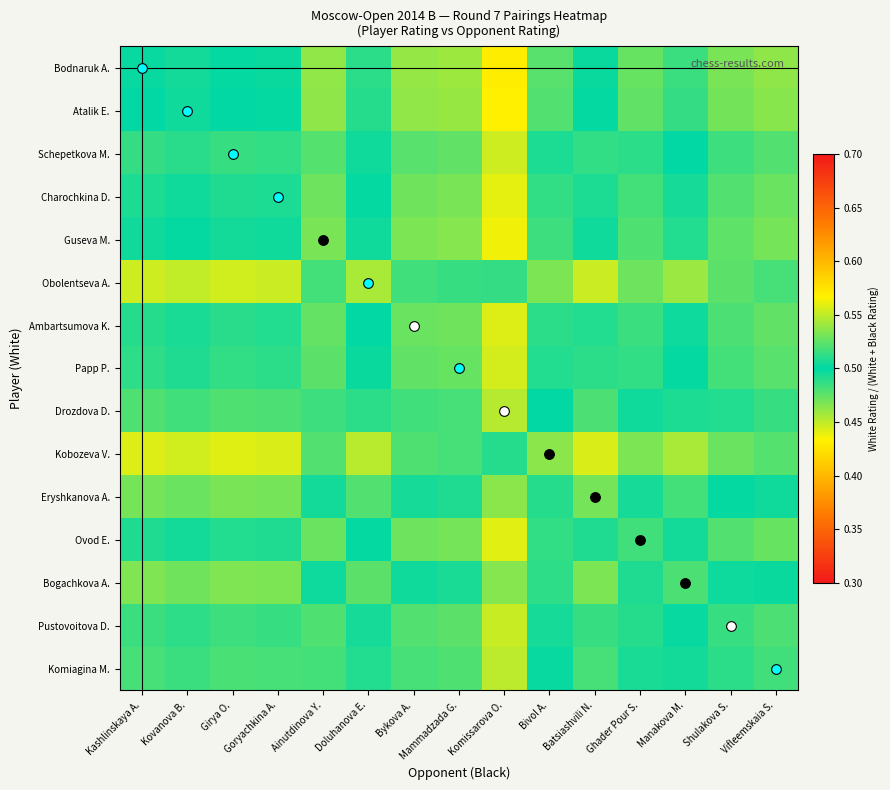

What is the maximum value shown in the chart?

0.6